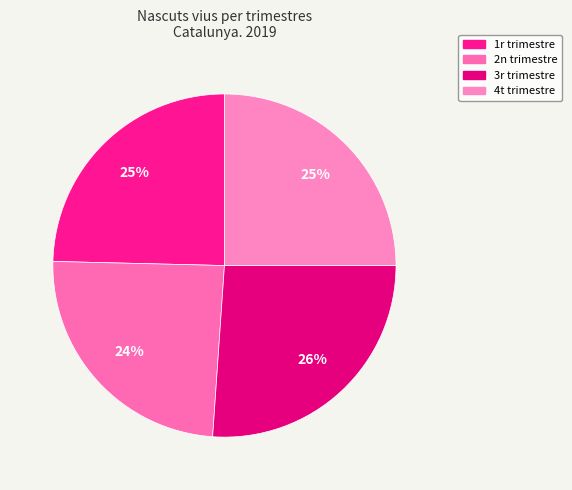

How many slices are in this pie chart?

4